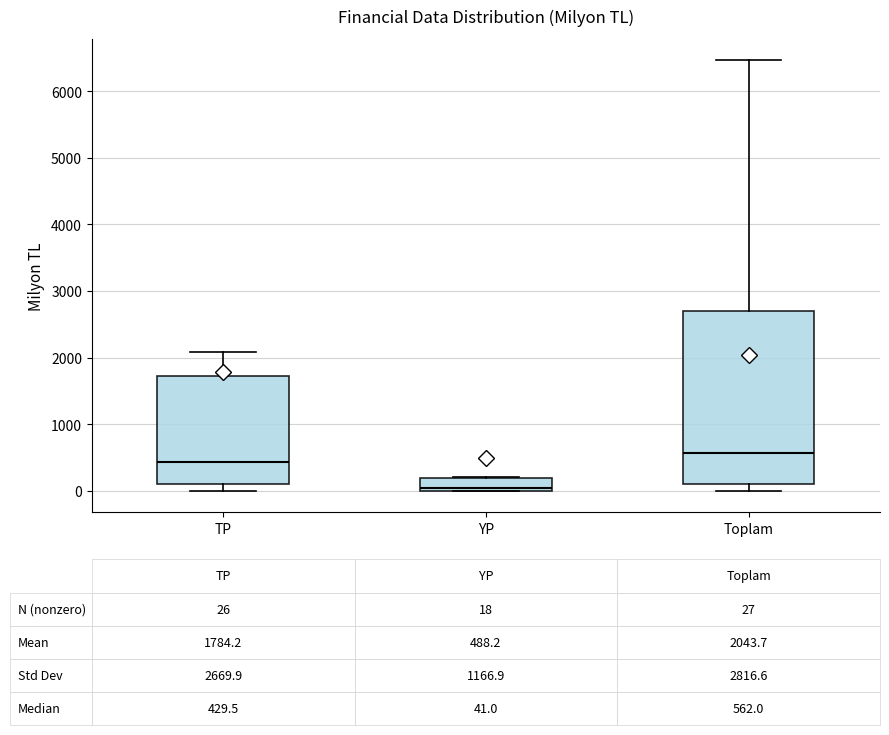

Which box's median line is the lowest?

YP